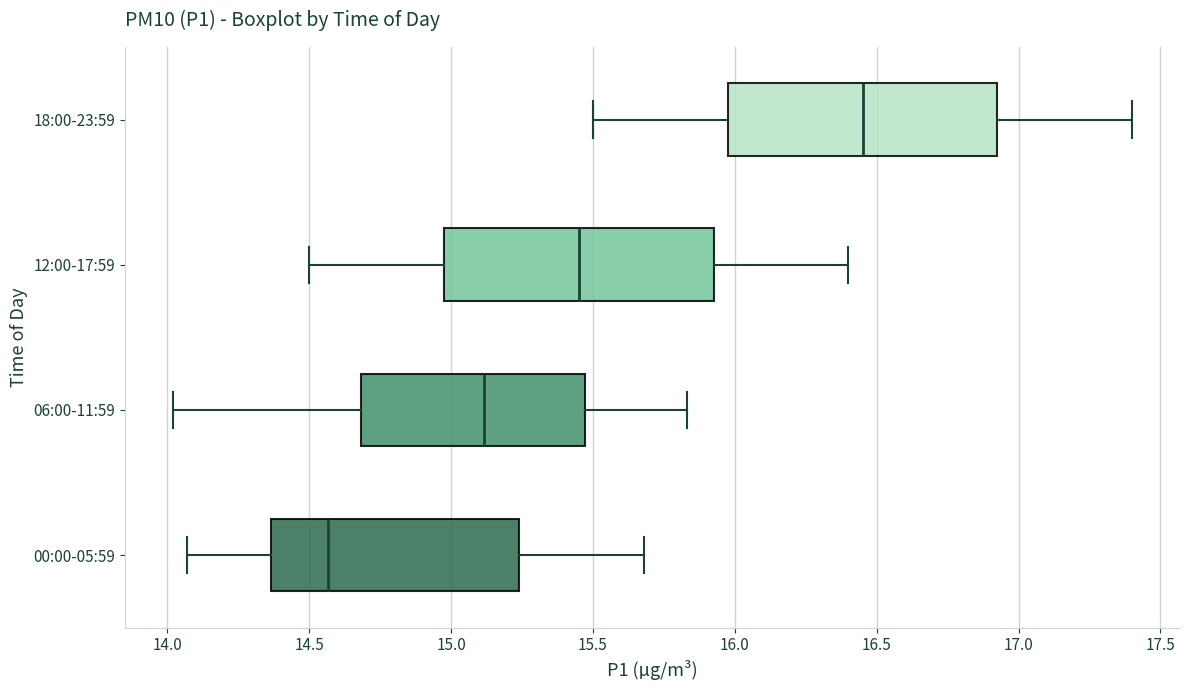

Where does the left whisker of the box for 06:00-11:59 end on the x-axis? The values are not printed on the chart, so give them approximately, as read against the axis.

14.00